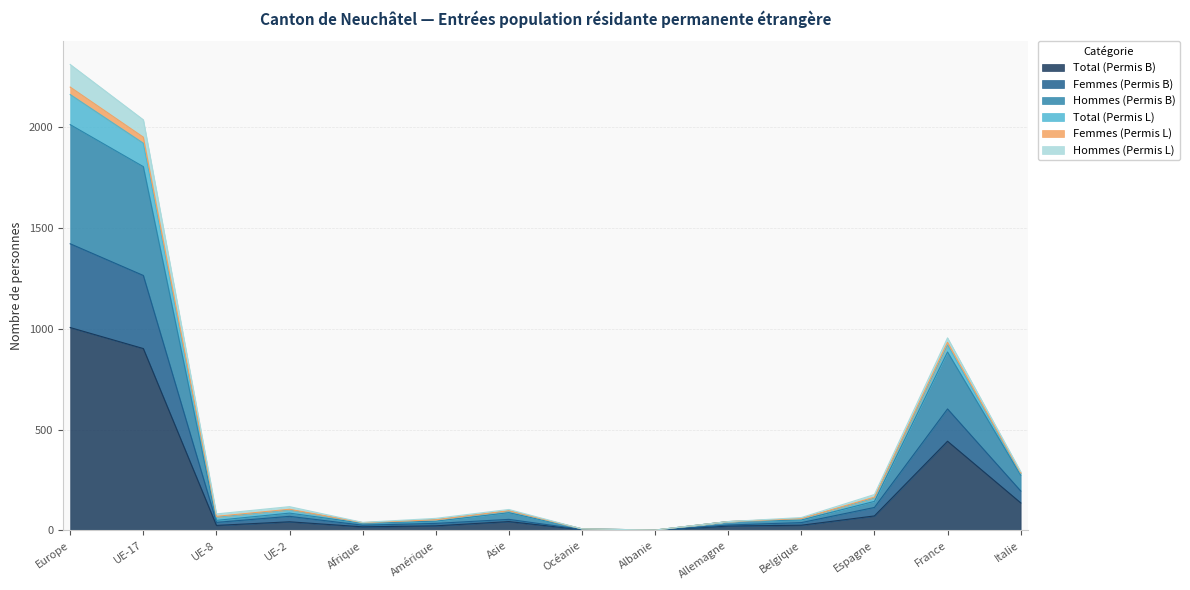

Which category has the highest value in the Total (Permis B) series?

Europe